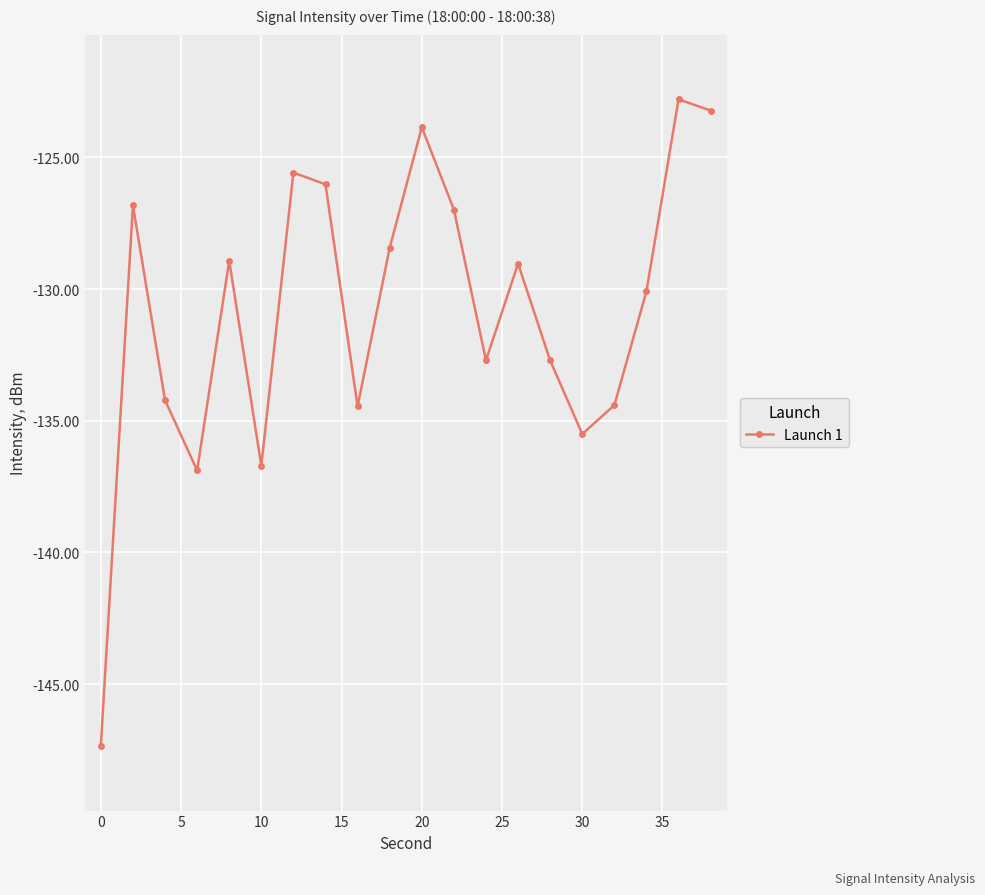

What is the minimum value shown in the chart?

-147.3